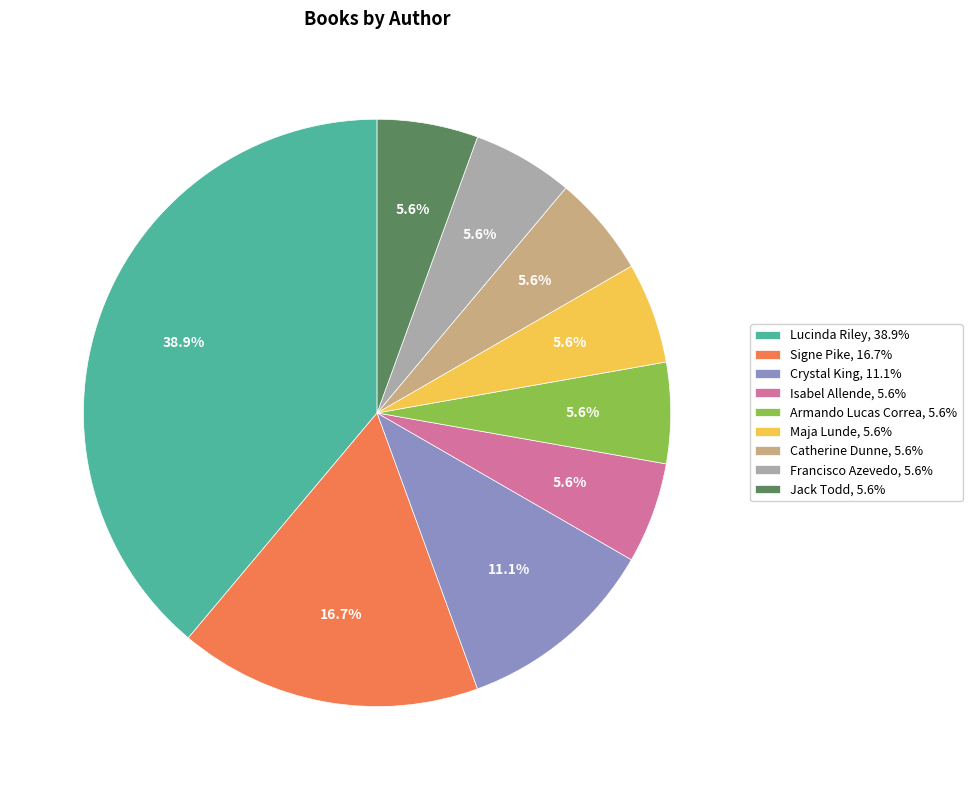

To the nearest percent, what is the difference between the largest and smallest slice percentages?

33%